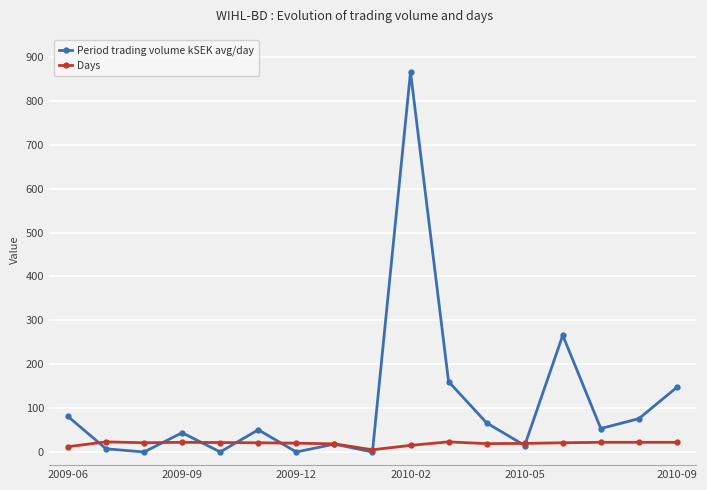

What is the value of the Days point at the 4th from the left?

22.0